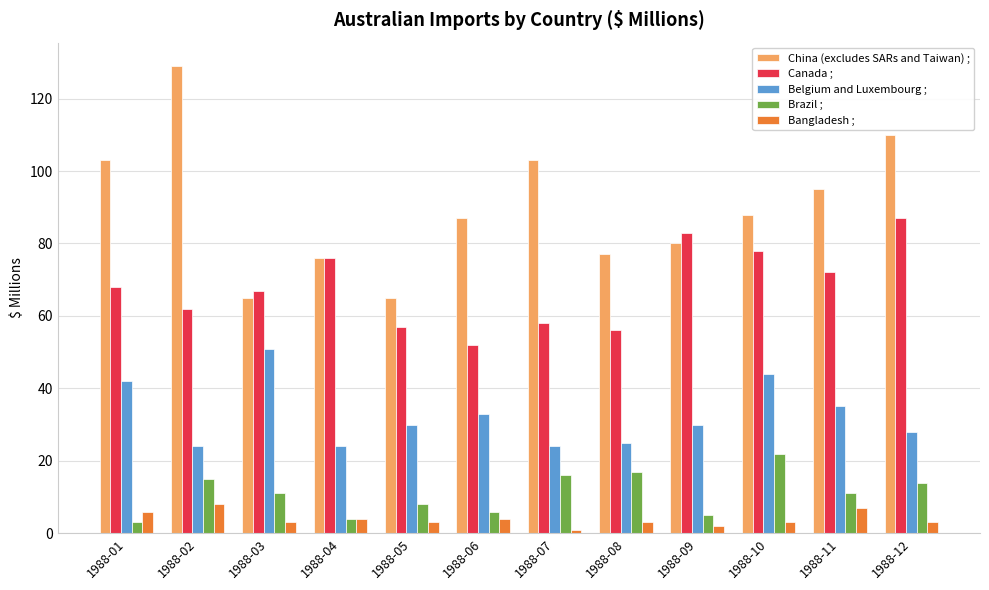

How many bars are there in total?

60